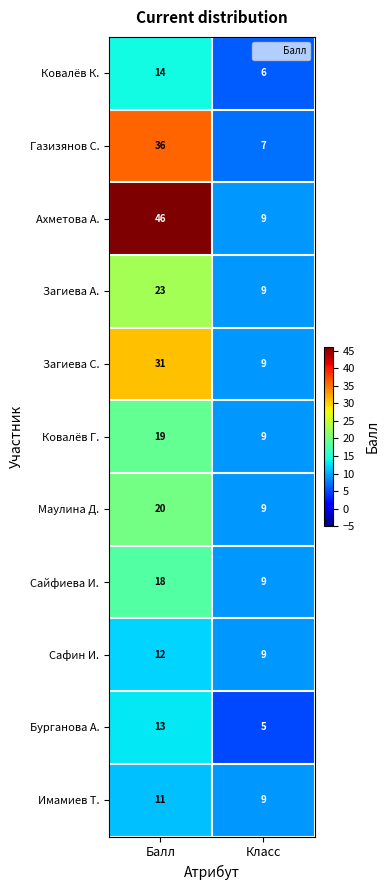

What is the average value of the Загиева А. series?

16